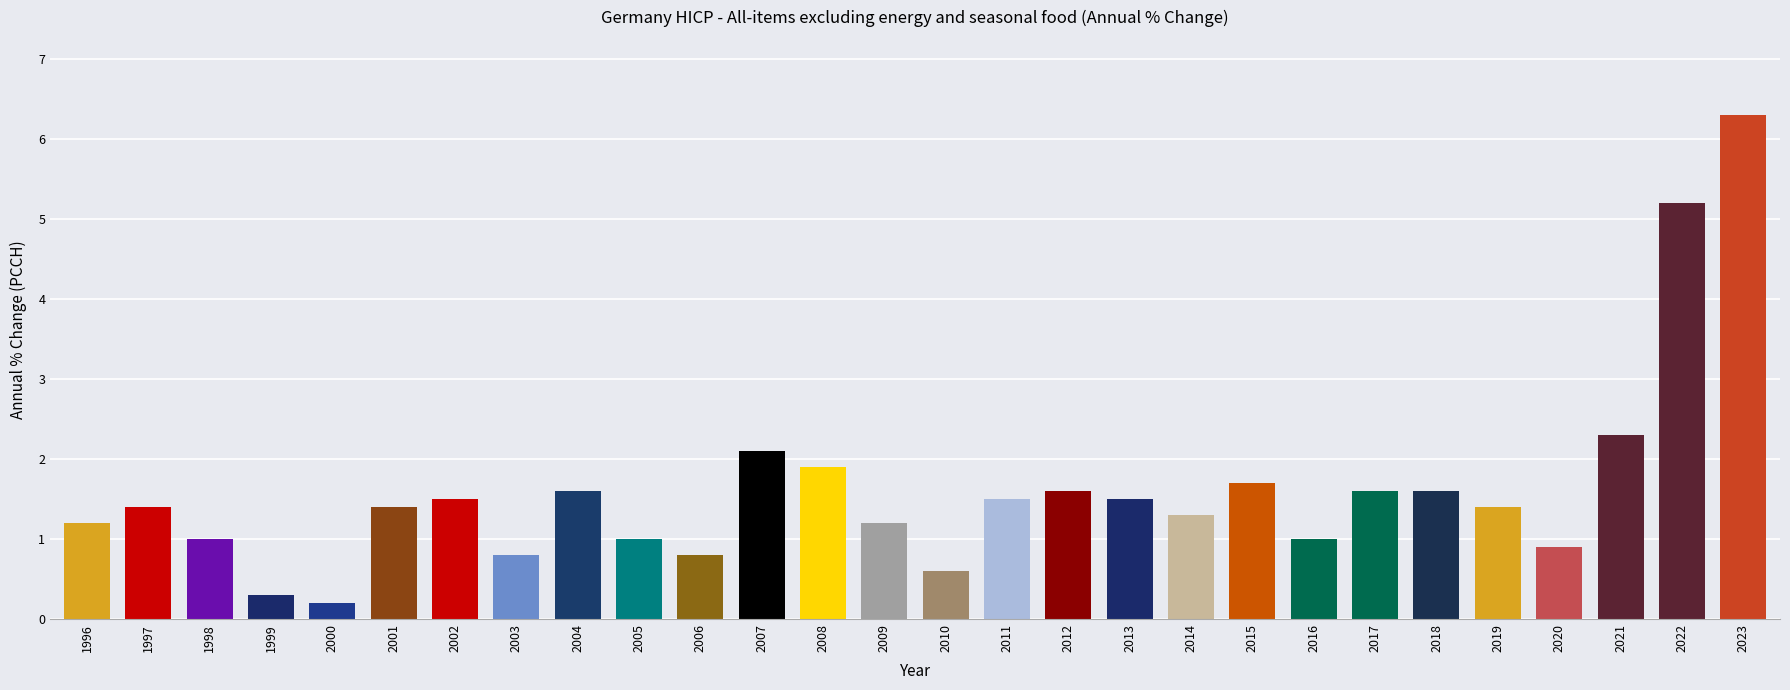

Count the number of data series in this chart.

1